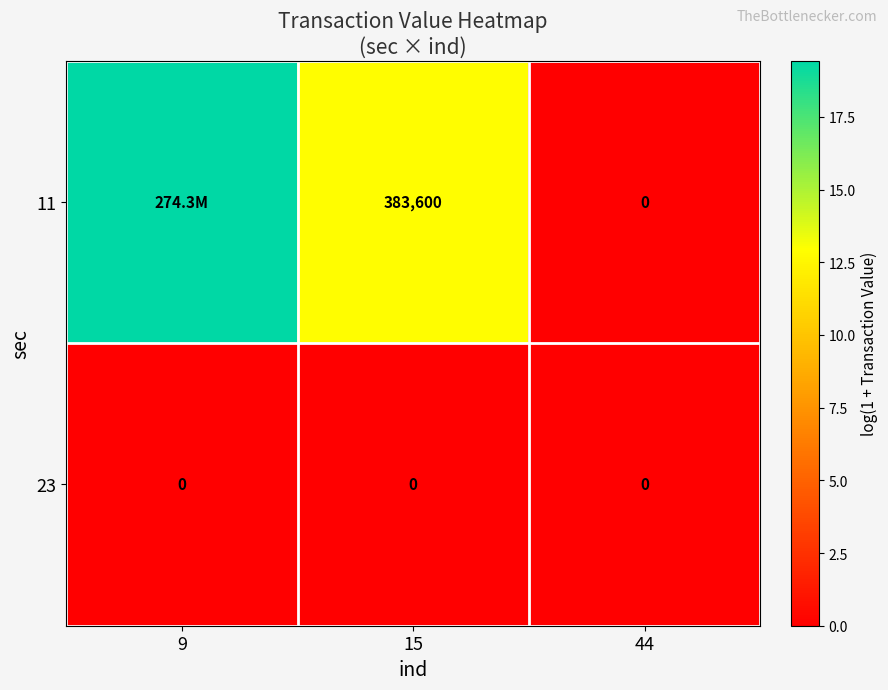

Rank the series by their average value, from lowest to highest.

23, 11